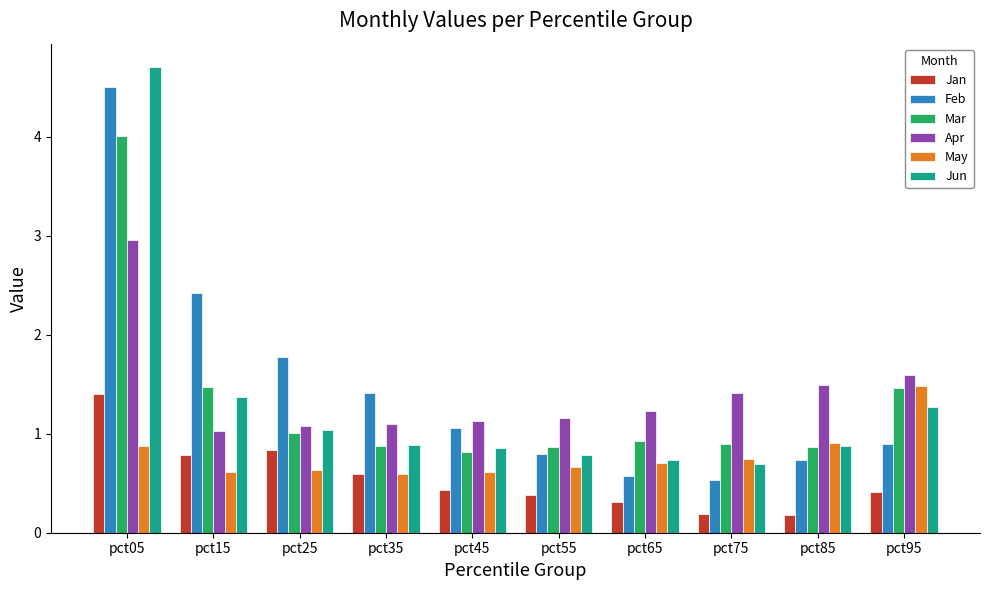

Are the bars grouped side by side (vs. stacked)?

Yes